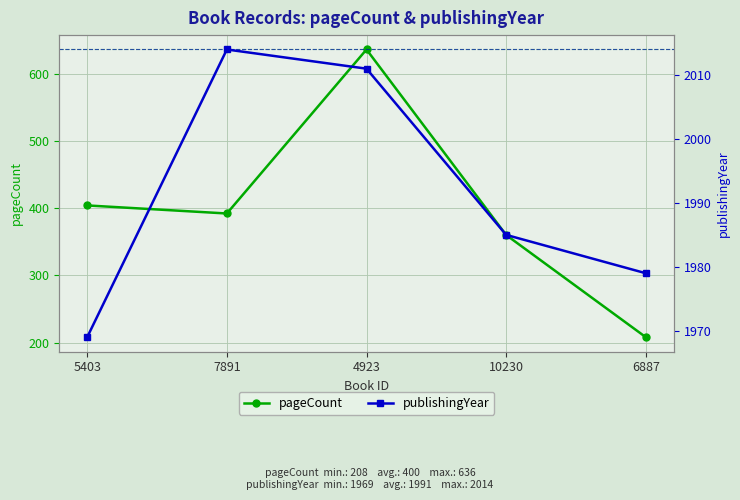

True or false: publishingYear and pageCount cross at least once.

False